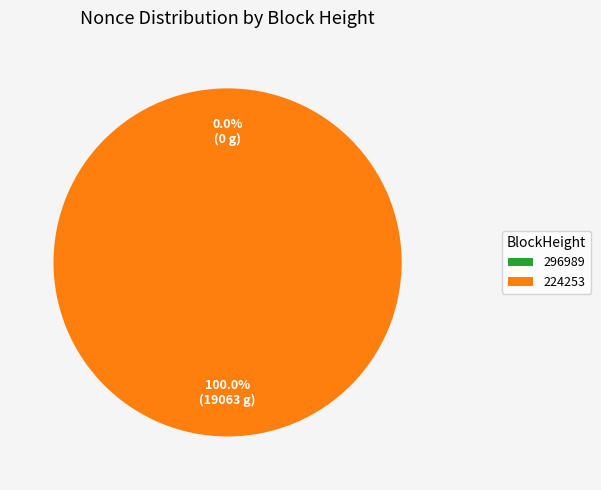

How many segments does this pie chart have?

2